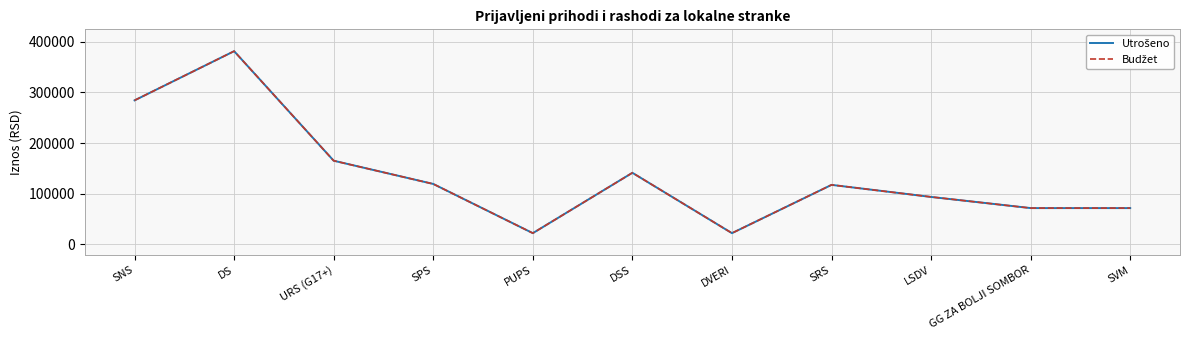

The value of Budžet at DVERI is 5239. True or false?

False